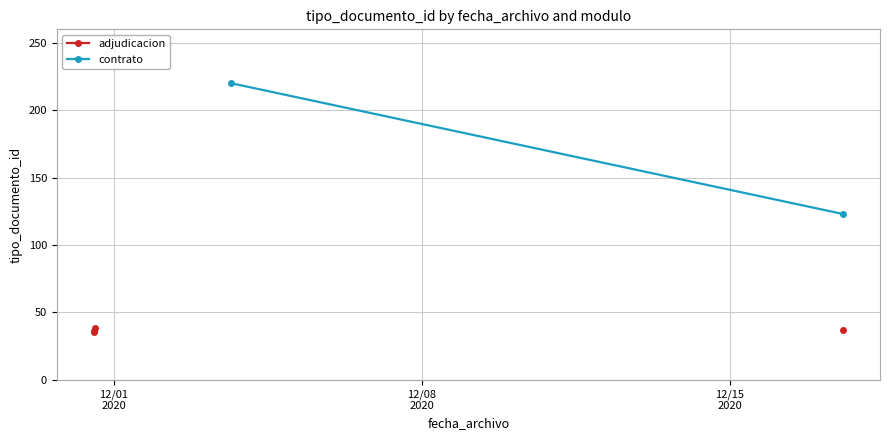

True or false: adjudicacion and contrato intersect in this chart.

False